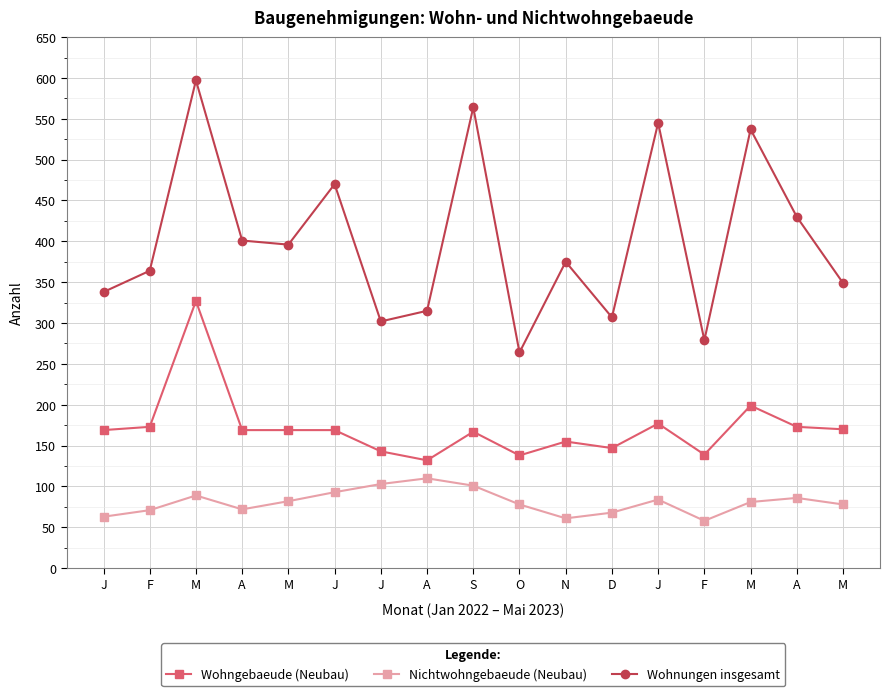

Count the number of data series in this chart.

3